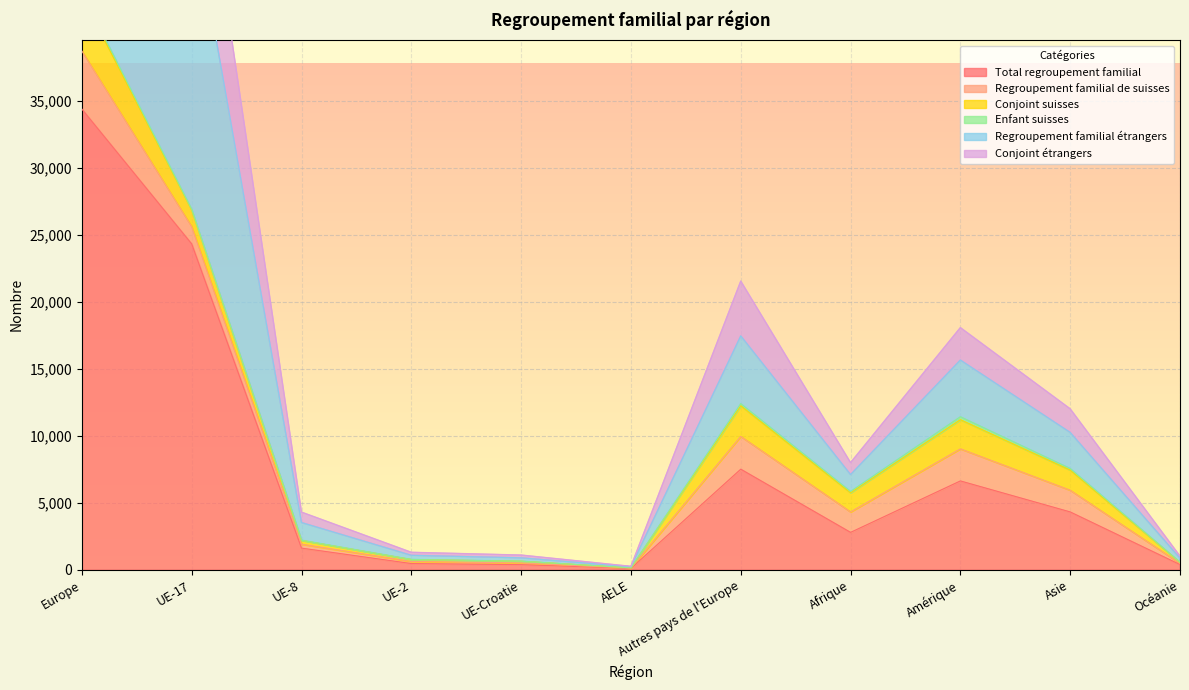

What is the highest value of the Total regroupement familial series?

34360